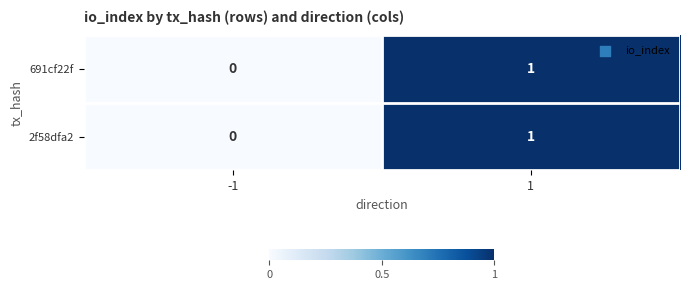

Rank the categories by 691cf22f value from highest to lowest.

1, -1